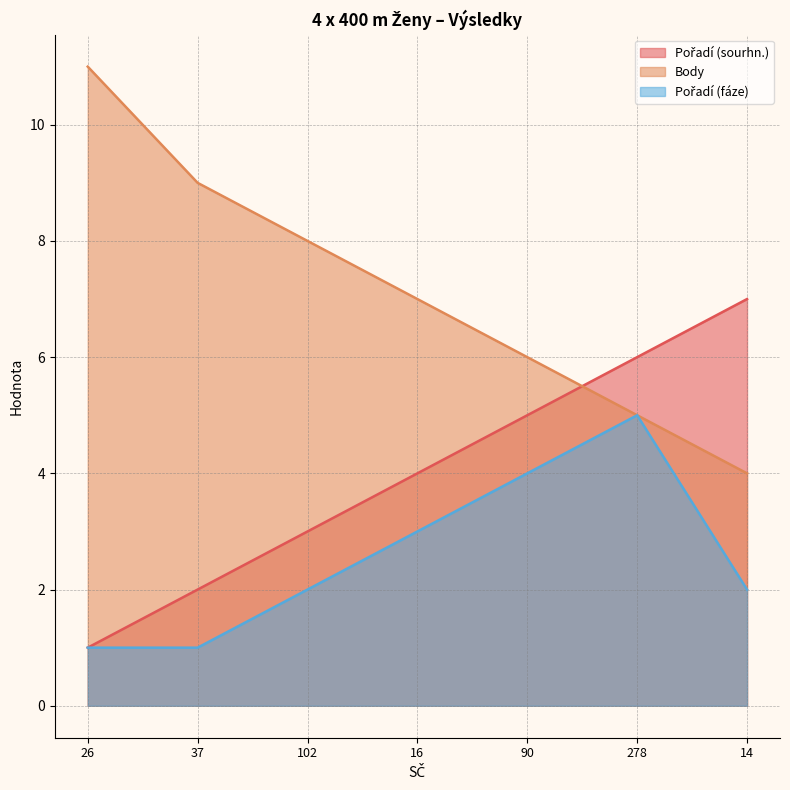

Rank the series by their average value, from lowest to highest.

Pořadí (fáze), Pořadí (sourhn.), Body